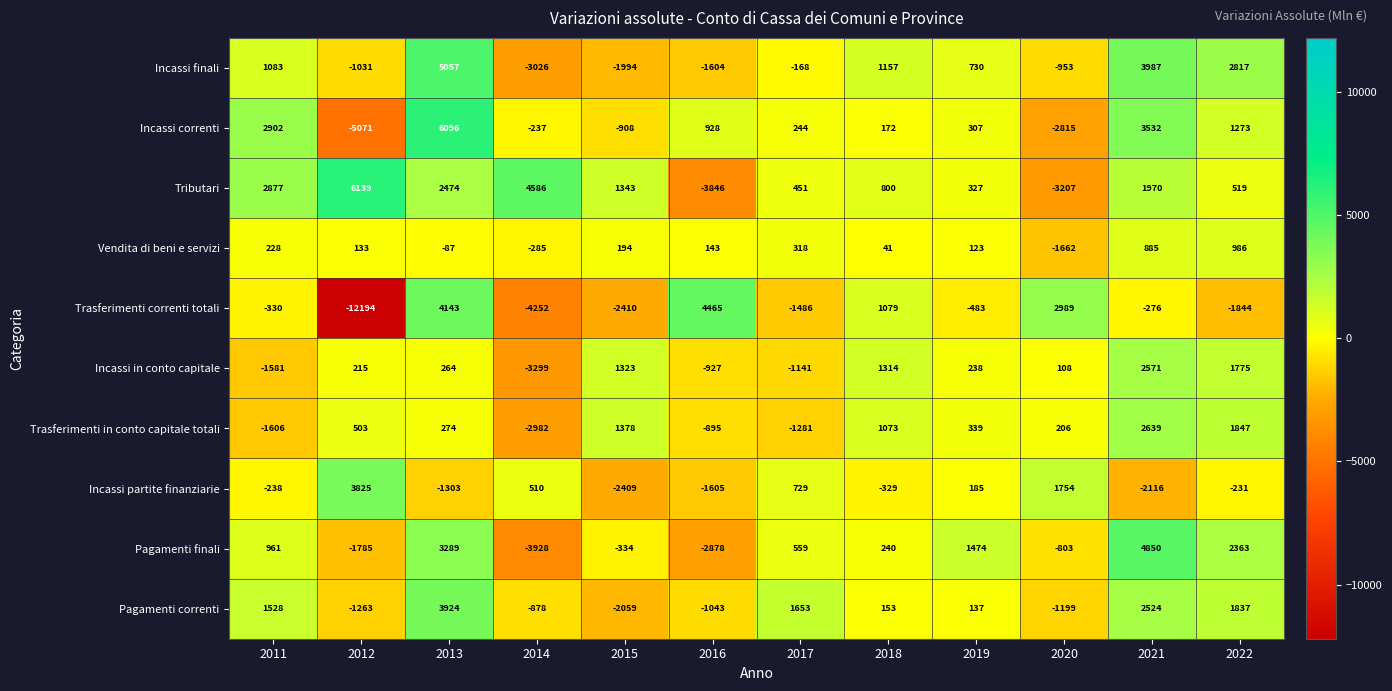

What is the difference between the maximum and second lowest values in the Incassi partite finanziarie series?

5941